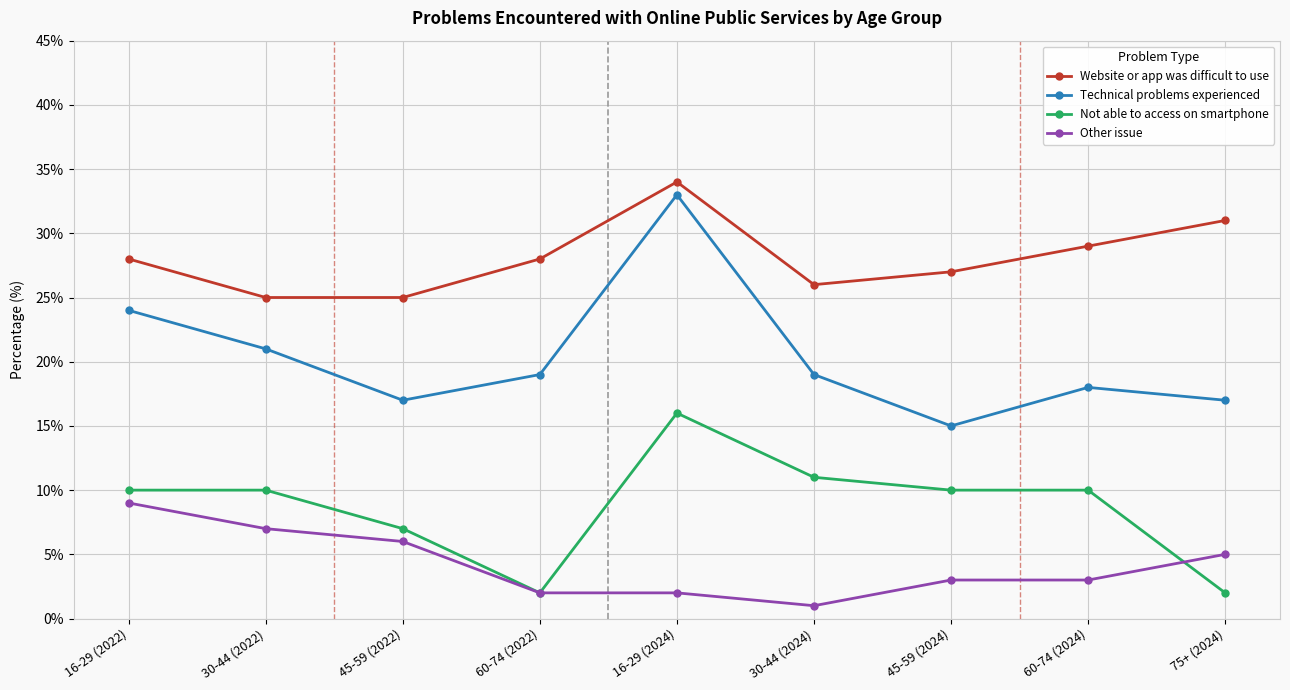

What is the maximum value for Website or app was difficult to use?

34